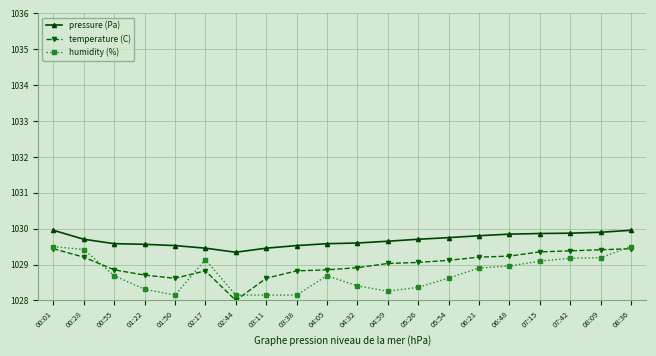

How many lines are shown in the chart?

3